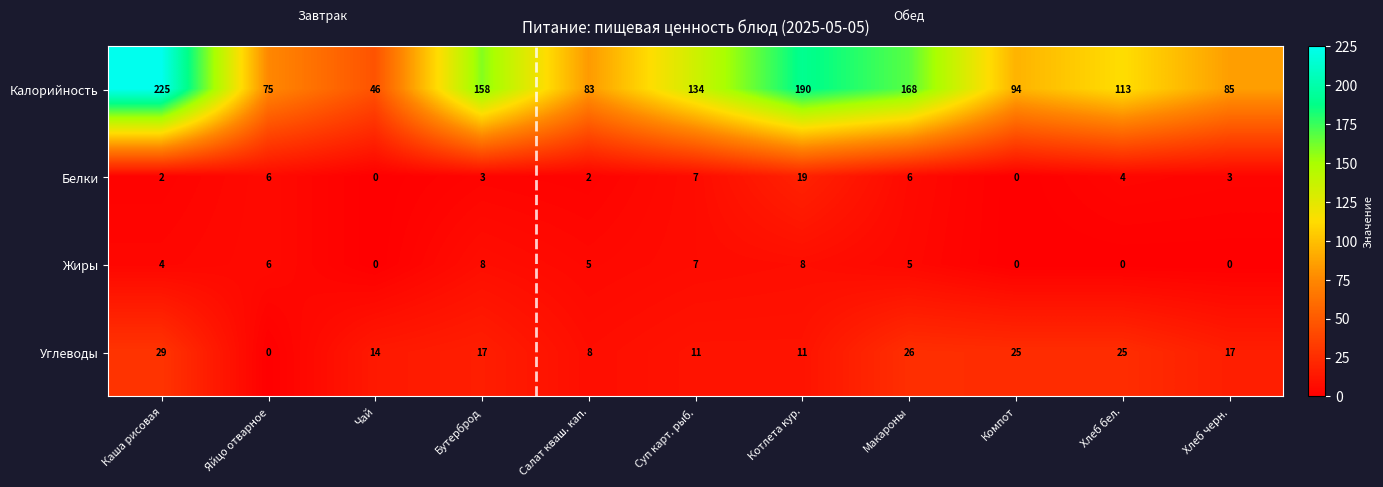

At which label does Жиры first exceed 5?

Яйцо отварное